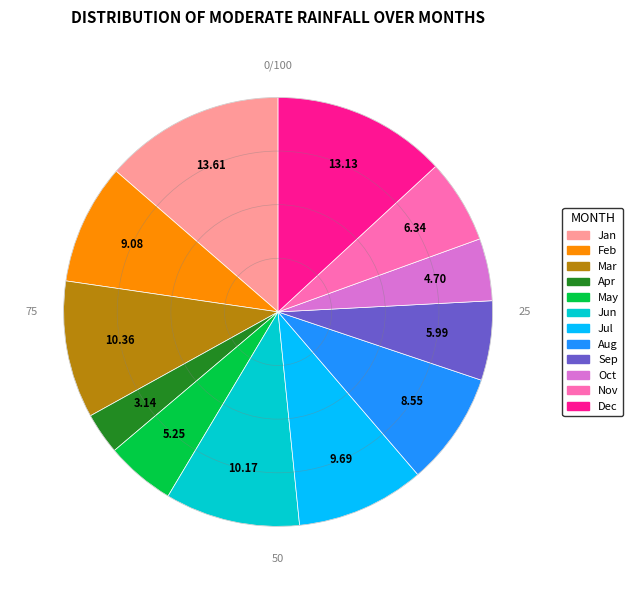

Does Jan represent more than half of the total?

No